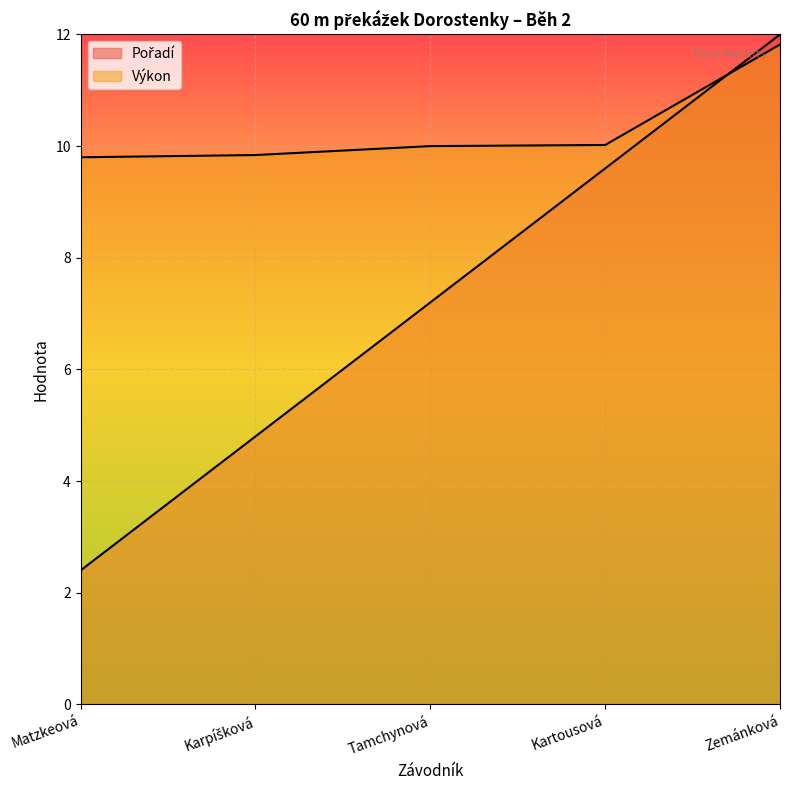

At Karpíšková, list the series in order from smallest to largest.

Pořadí, Výkon